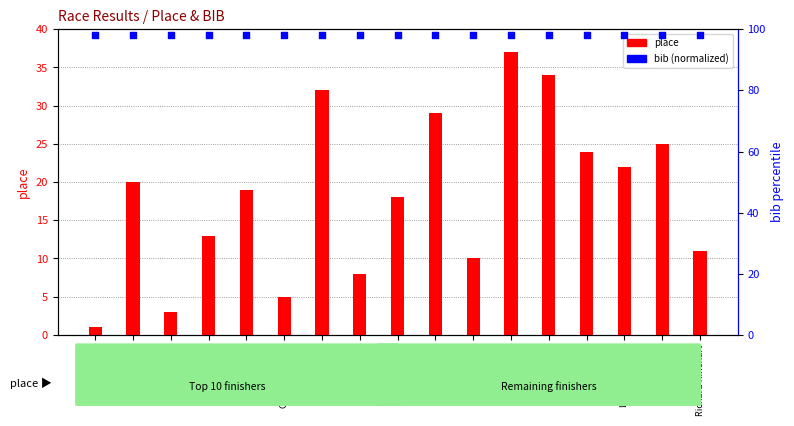

What are all the series names shown in the legend?

place, bib (normalized)